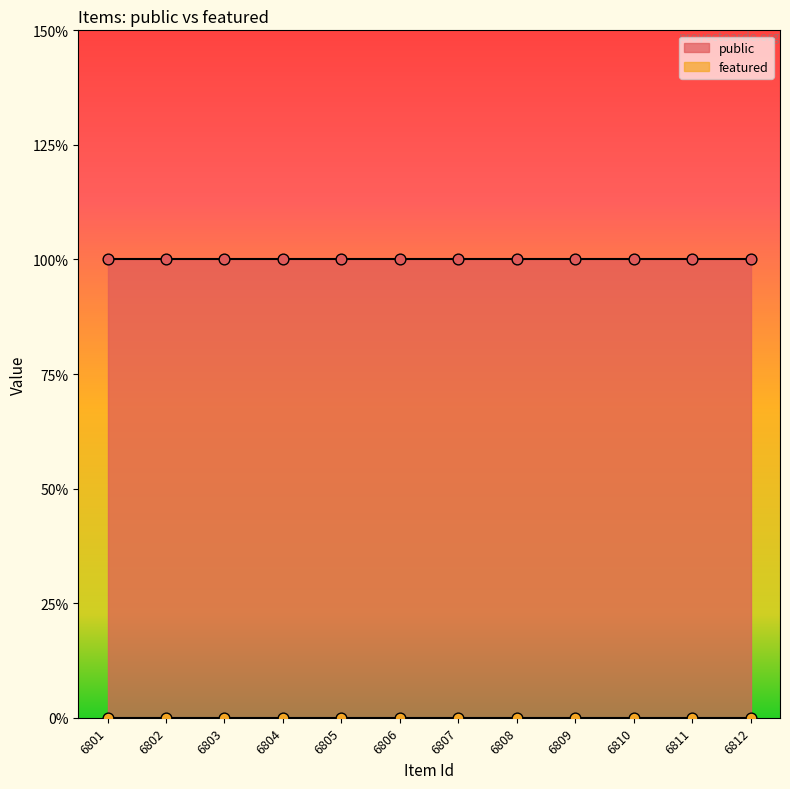

Which series has the largest total across all categories?

public